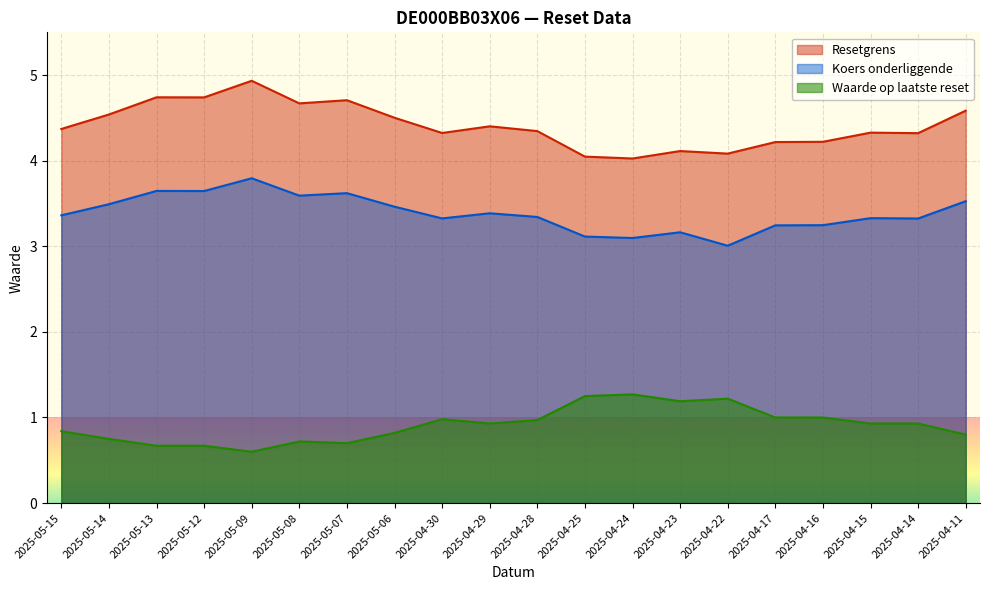

What is the difference between the highest and lowest values at 2025-05-15?

3.5